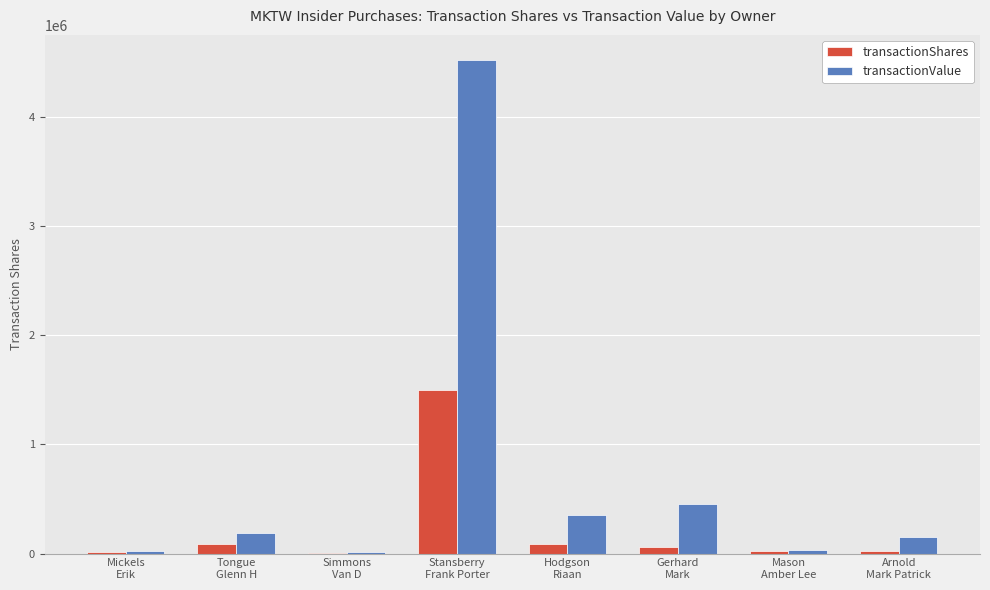

Count the number of data series in this chart.

2